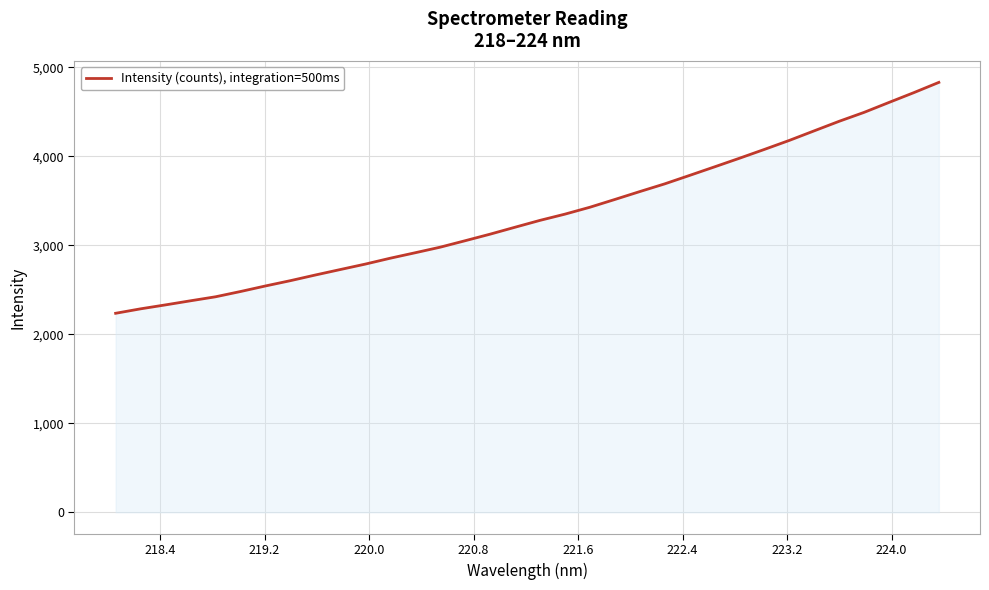

What is the difference between the maximum and minimum values?

2594.4